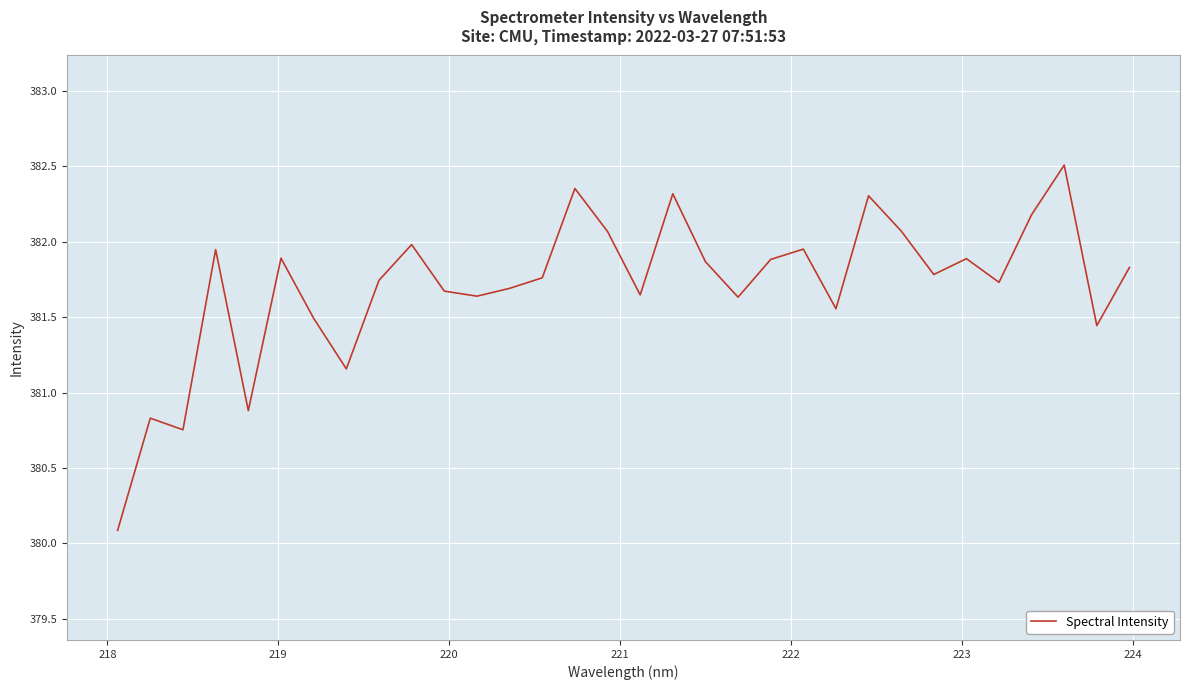

What is the maximum value shown in the chart?

382.5